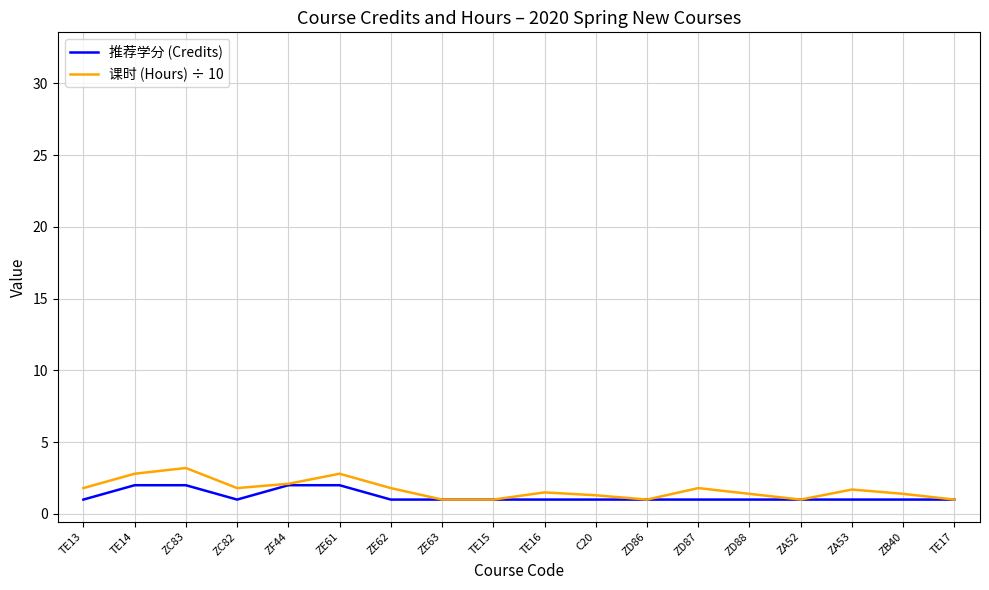

Which series has the widest spread of values?

课时 (Hours) ÷ 10